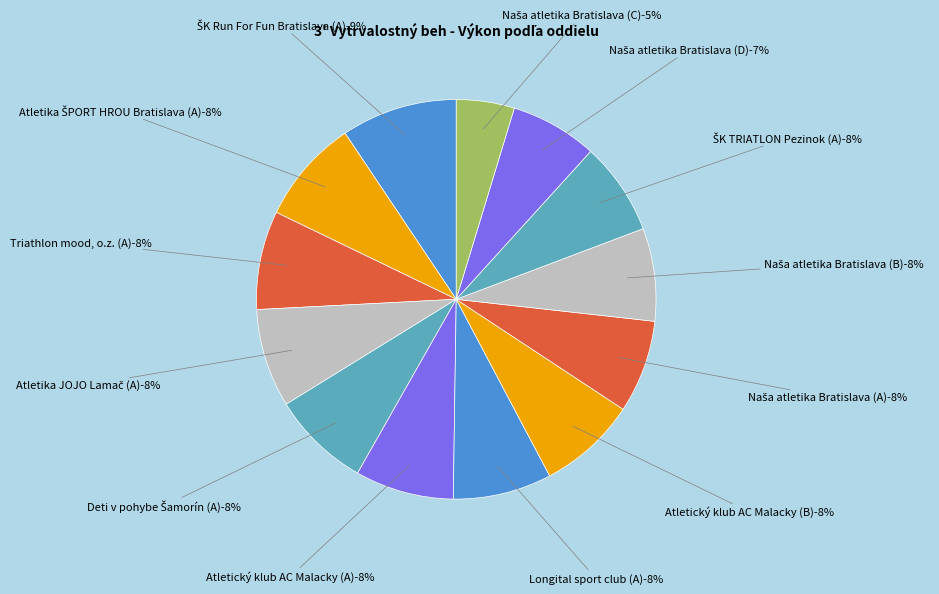

What percentage is the Deti v pohybe Šamorín (A) slice, to the nearest percent?

8%